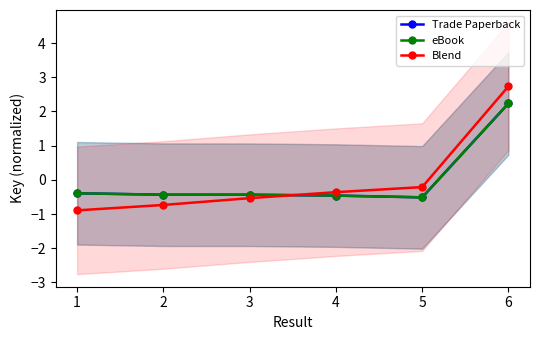

Between 3 and 4, which series saw the biggest shift?

Blend